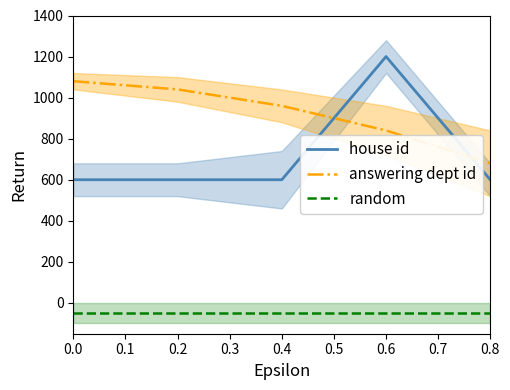

List the labels in order of answering dept id value, largest first.

0.0, 0.2, 0.4, 0.6, 0.8